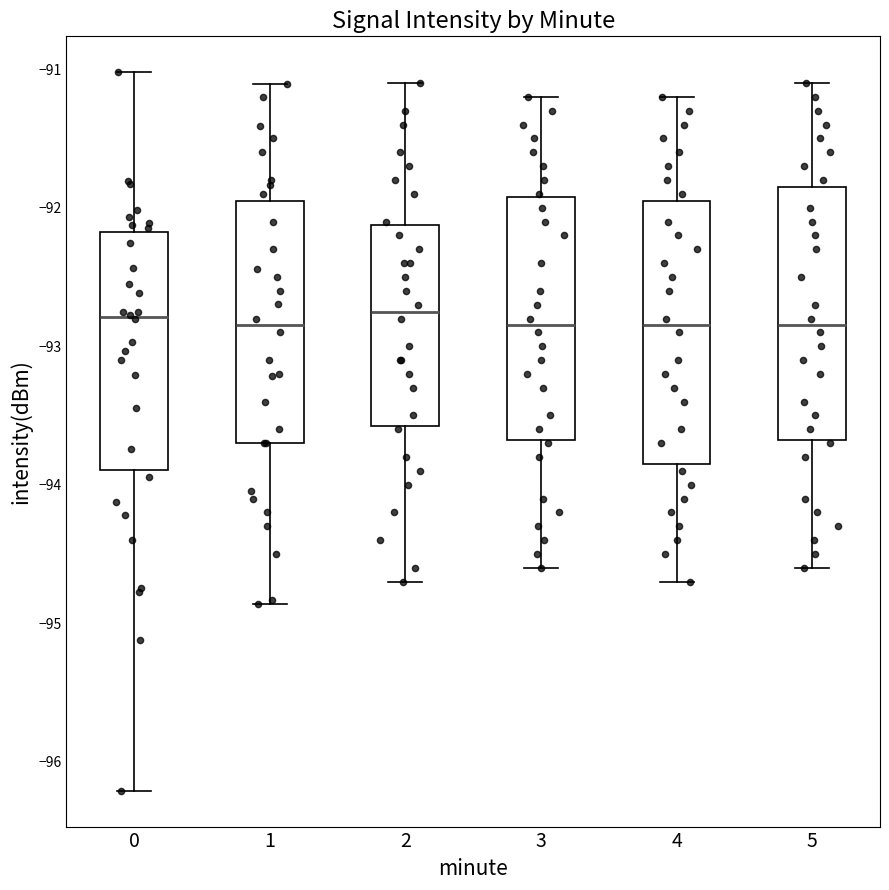

Reading left to right, read every box against the y-axis: the position of its median line, the range the box covers, and the ends of its whiskers. The values are not printed on the chart, so give them approximately, as read against the axis.

0: median -92.8, box -93.9 to -92.2, whiskers -96.2 to -91.0
1: median -92.8, box -93.7 to -91.9, whiskers -94.9 to -91.1
2: median -92.7, box -93.6 to -92.1, whiskers -94.7 to -91.1
3: median -92.8, box -93.7 to -91.9, whiskers -94.6 to -91.2
4: median -92.8, box -93.8 to -91.9, whiskers -94.7 to -91.2
5: median -92.8, box -93.7 to -91.8, whiskers -94.6 to -91.1